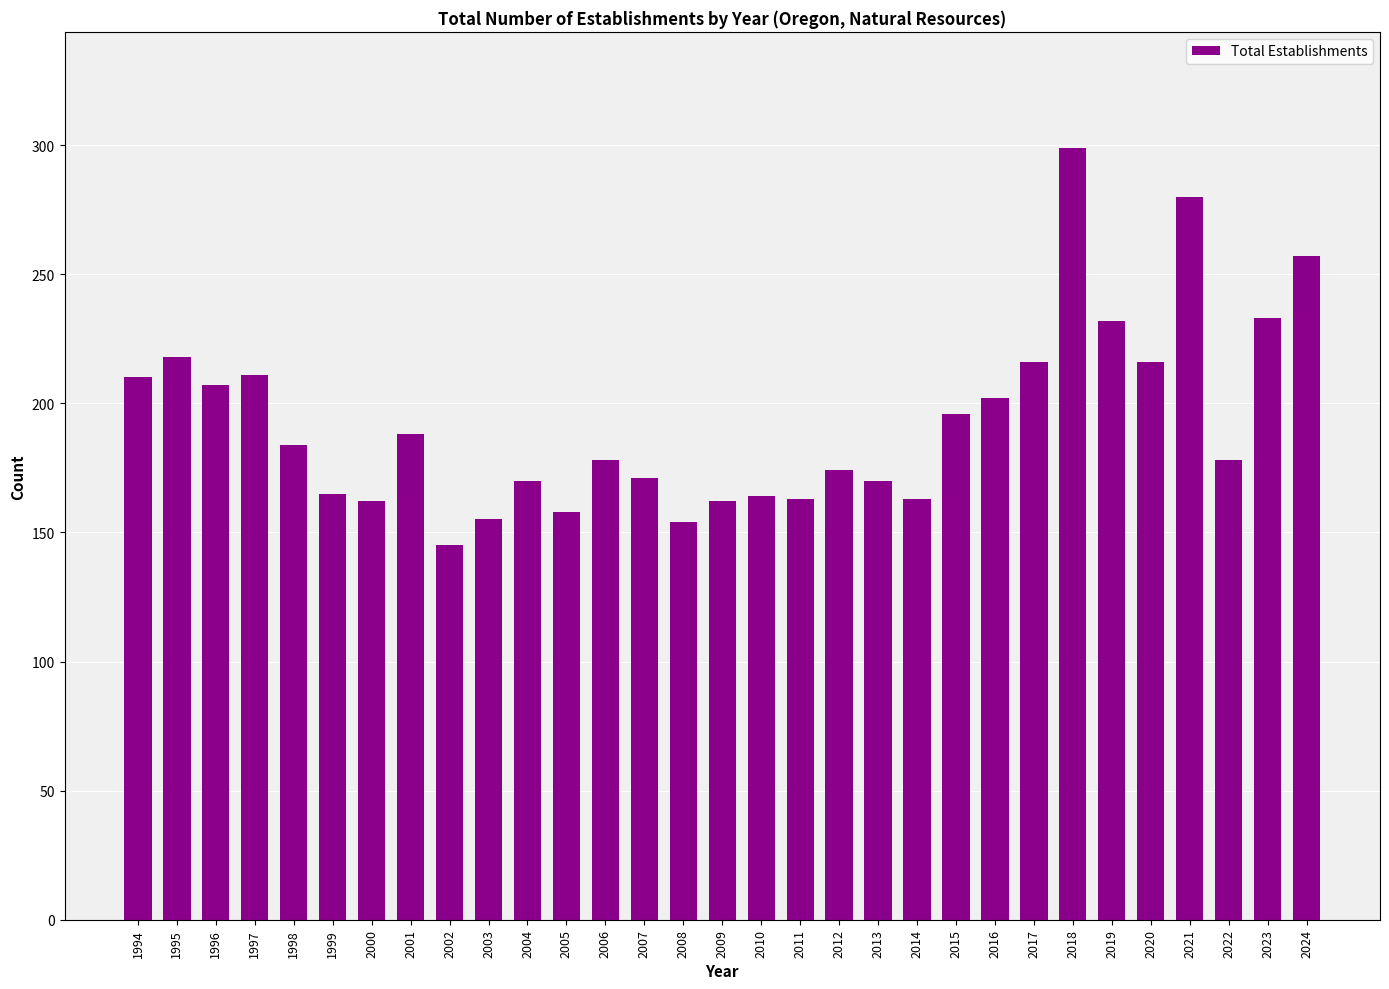

What is the sum of the values at 2000 and 2023?

395